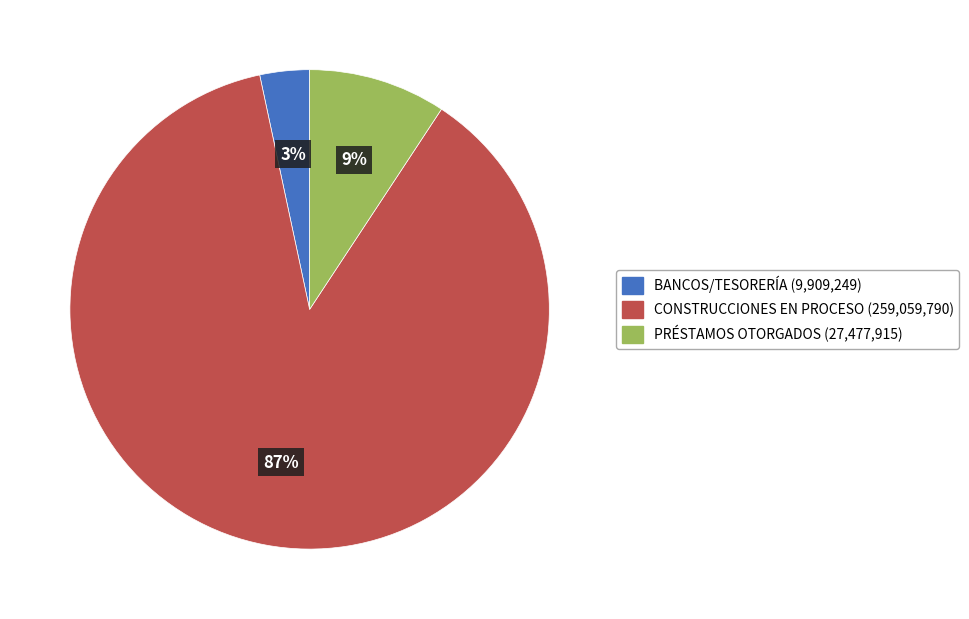

Is there a majority slice in this chart?

Yes